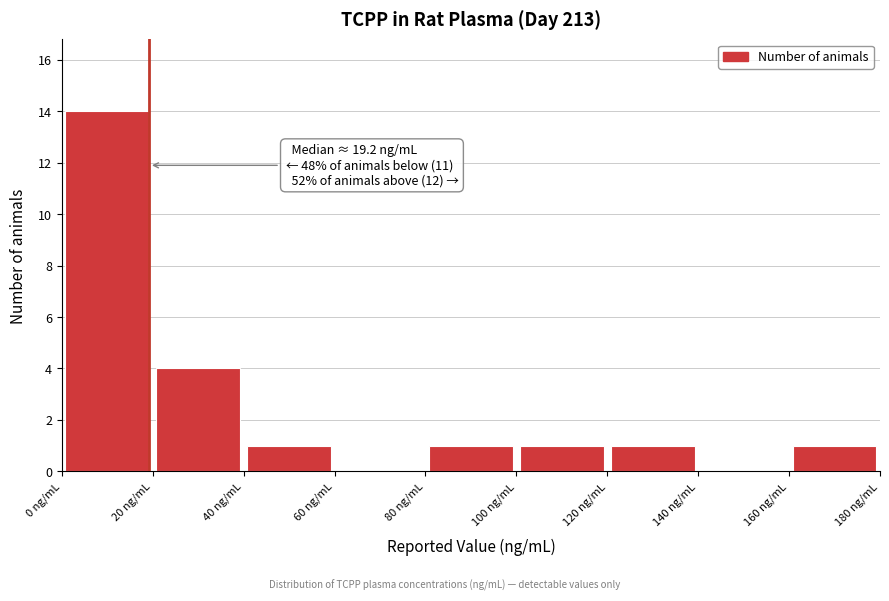

Which range on the x-axis has the tallest bar?

0 to 20